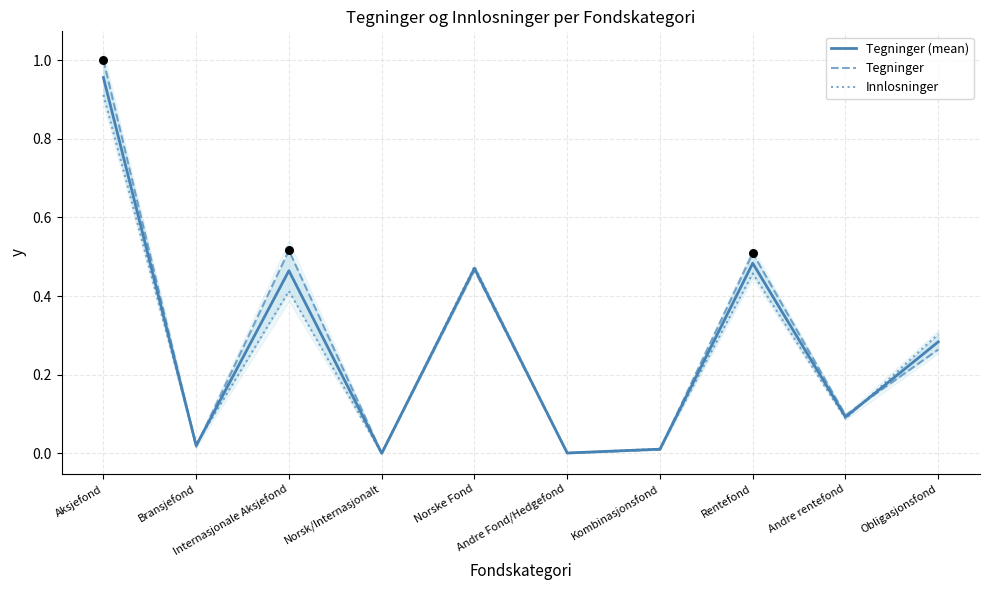

Which series contains the lowest Y value?

Innlosninger